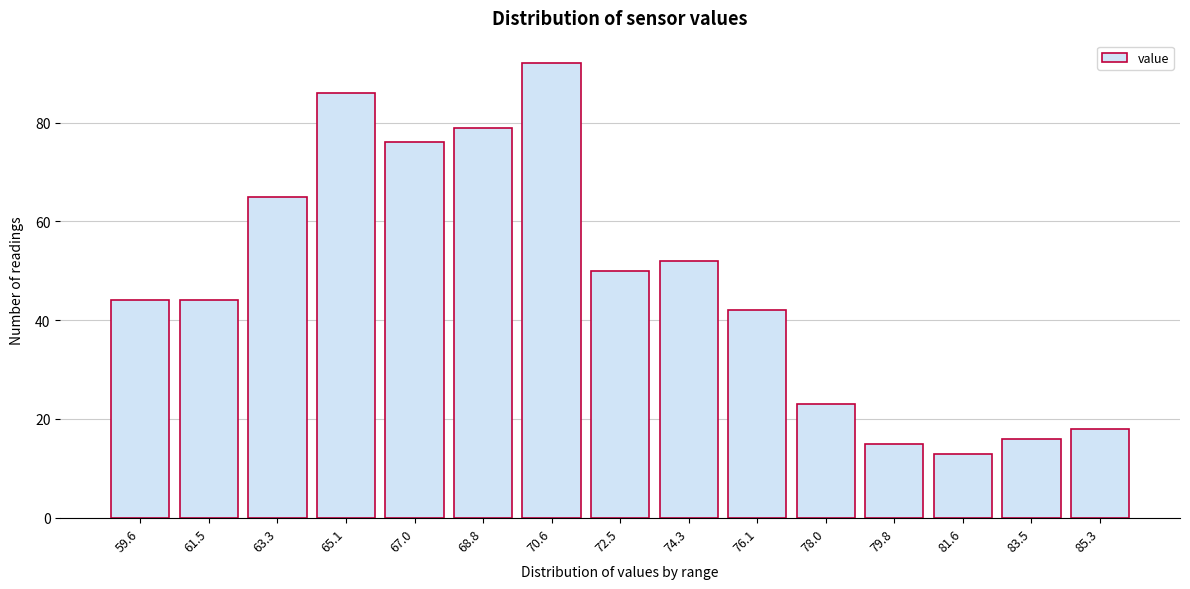

Reading left to right, what are all the values shown in this chart?

44	44	65	86	76	79	92	50	52	42	23	15	13	16	18